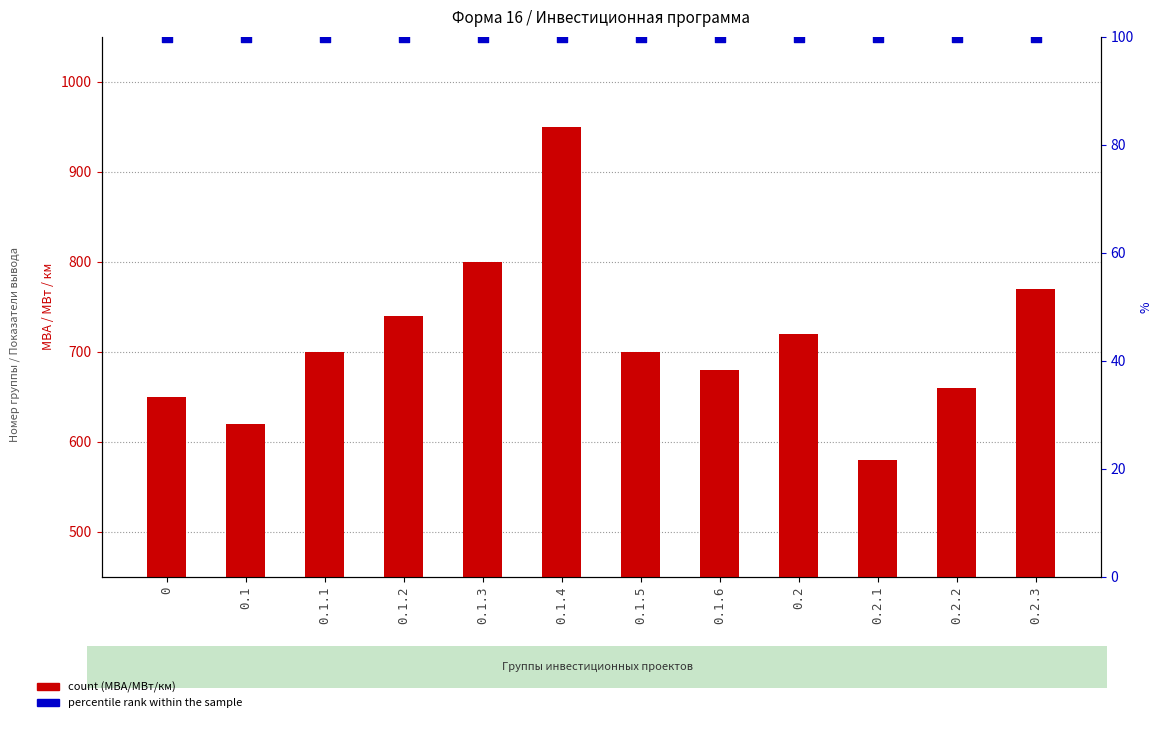

Which series has the largest total across all categories?

count